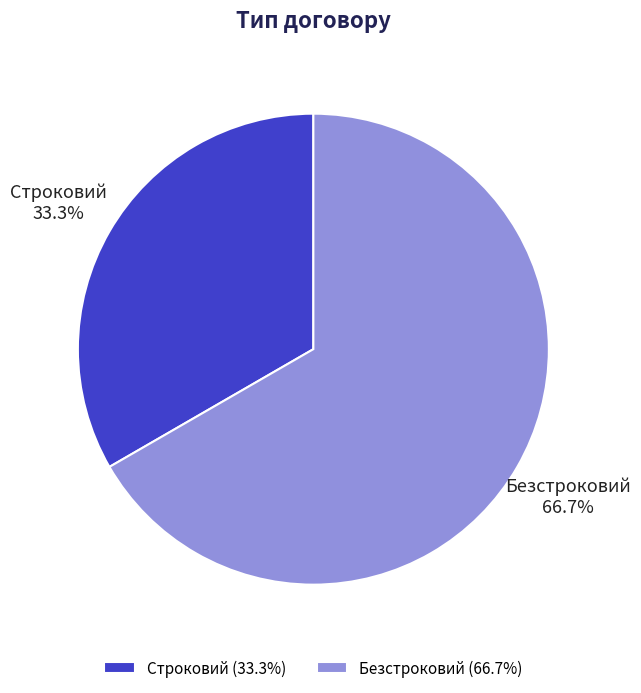

To the nearest percent, what percentage of the pie is Безстроковий?

67%